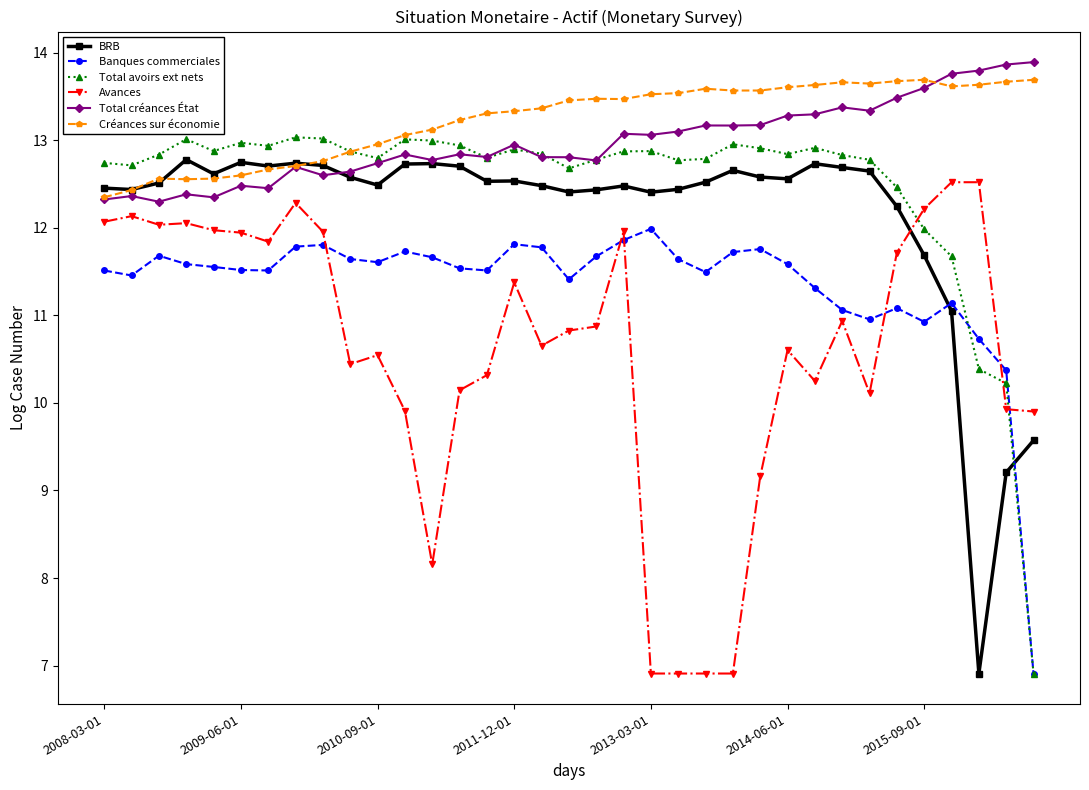

True or false: BRB has more than 0 points higher than both neighbors.

True